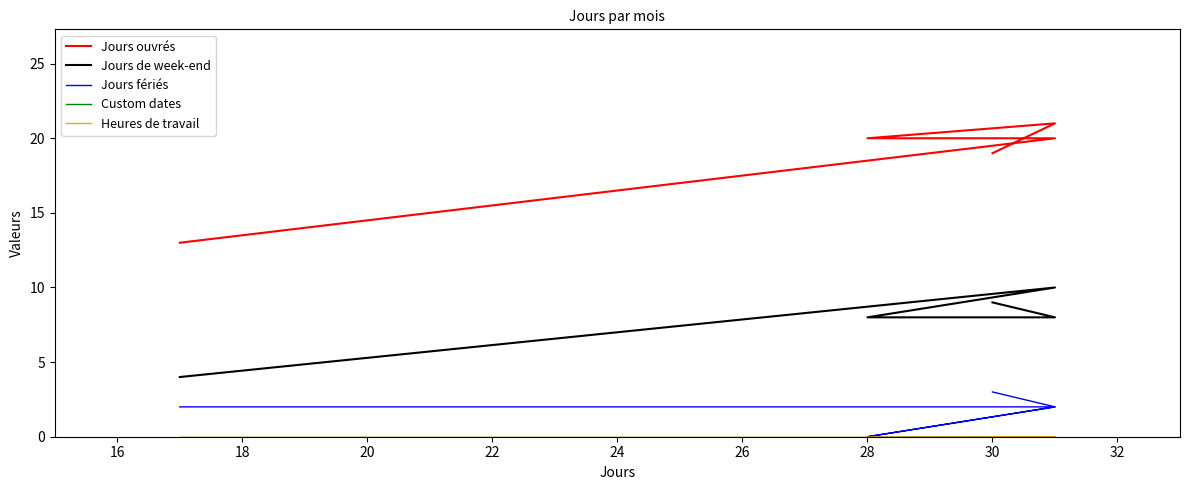

Is it true that Custom dates equals 0 at 16?

True